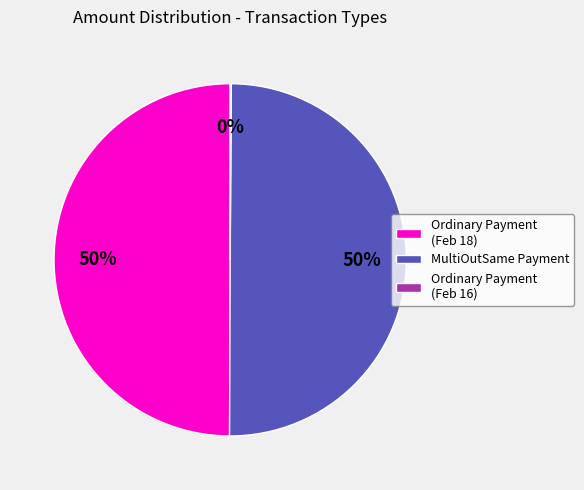

True or false: Ordinary Payment (Feb 18) accounts for 61% of the total.

False